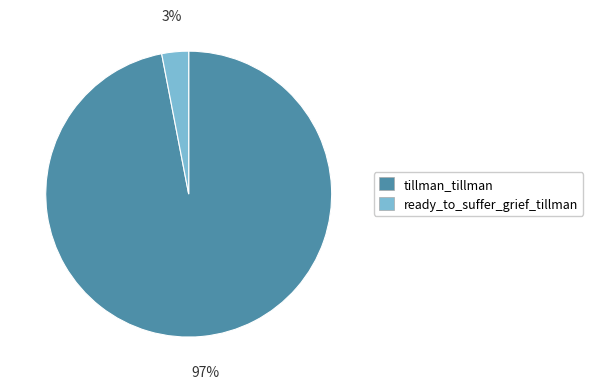

To the nearest percent, what is the difference between the largest and smallest slice percentages?

94%